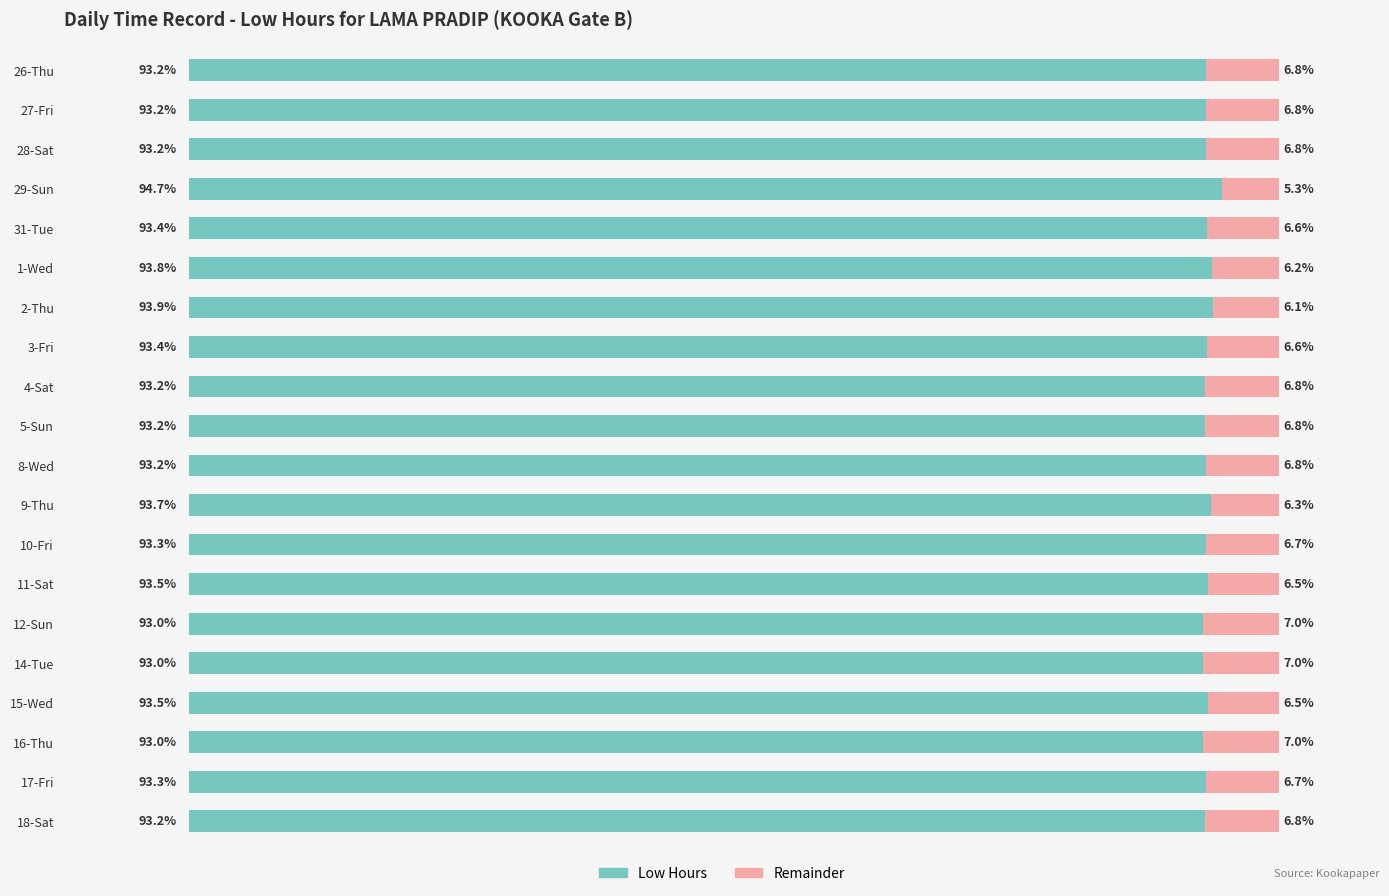

Count the number of categories in the chart.

20